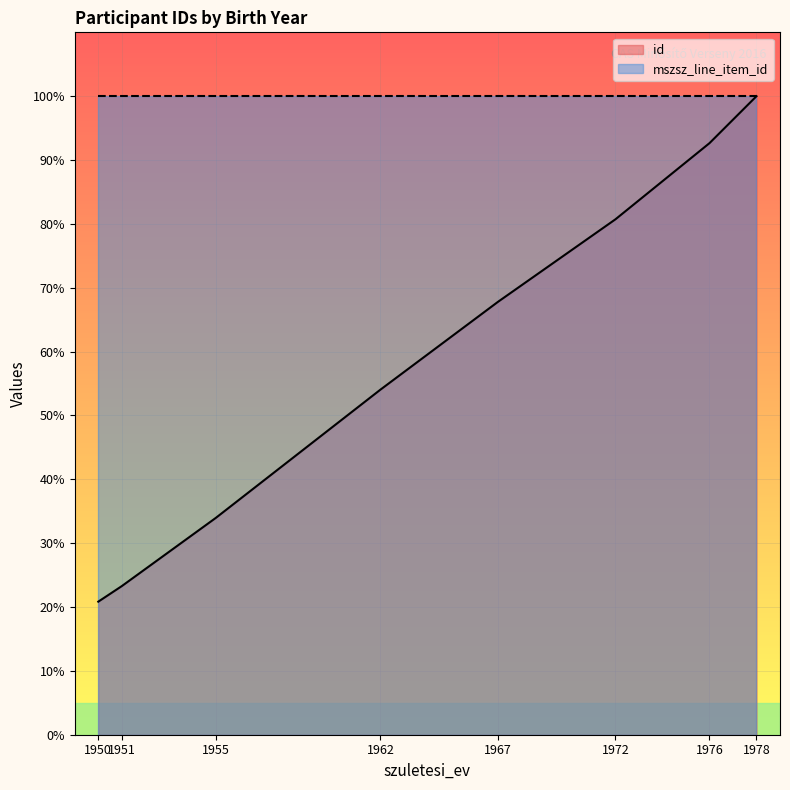

Which has a higher value, 1955 or 1972?

1972